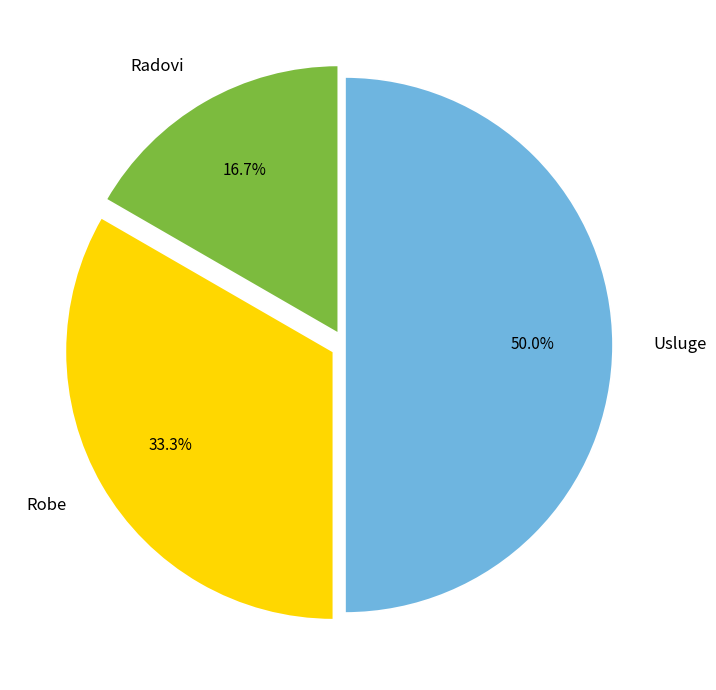

Combined, what portion of the pie is Robe and Usluge?

83.3%